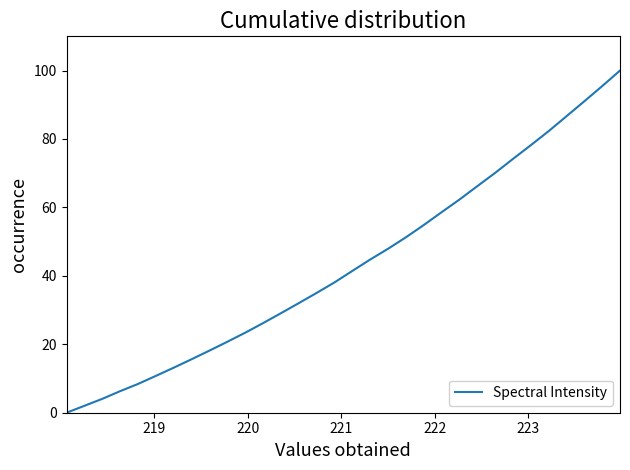

How many distinct data groups are displayed?

1